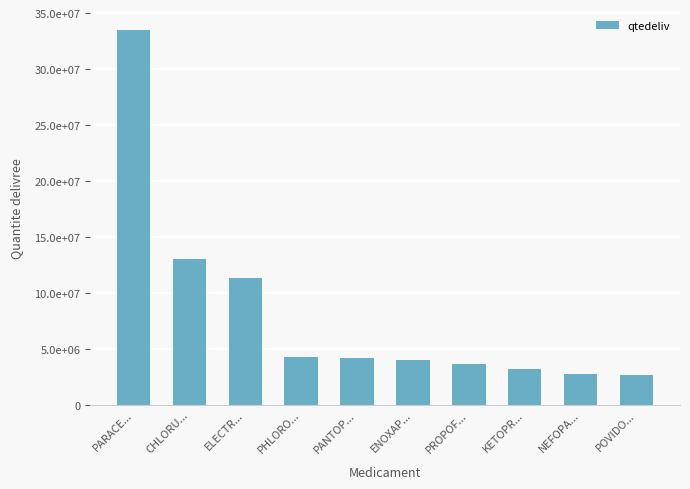

Are the bars horizontal?

No